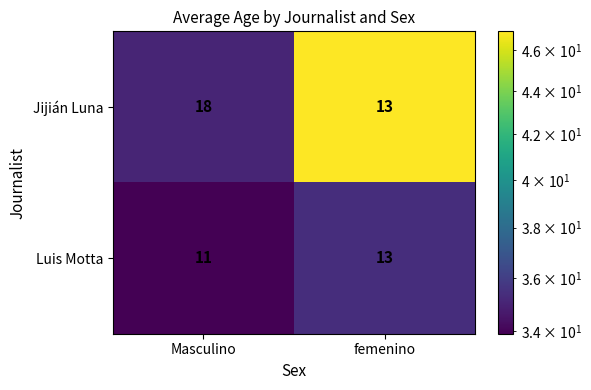

List the series in order of their peak value, highest first.

Jijián Luna, Luis Motta